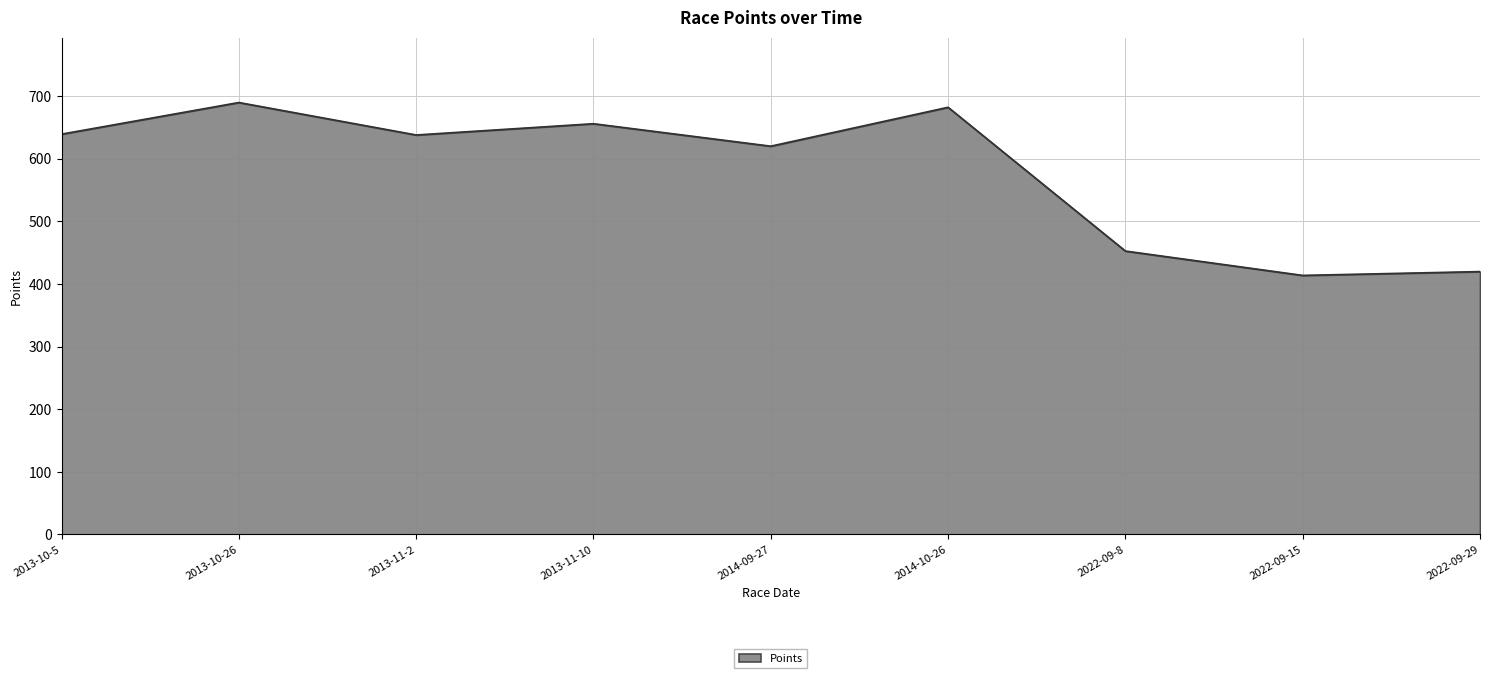

What is the ratio of the value at 2022-09-29 to the value at 2013-10-5?

0.7